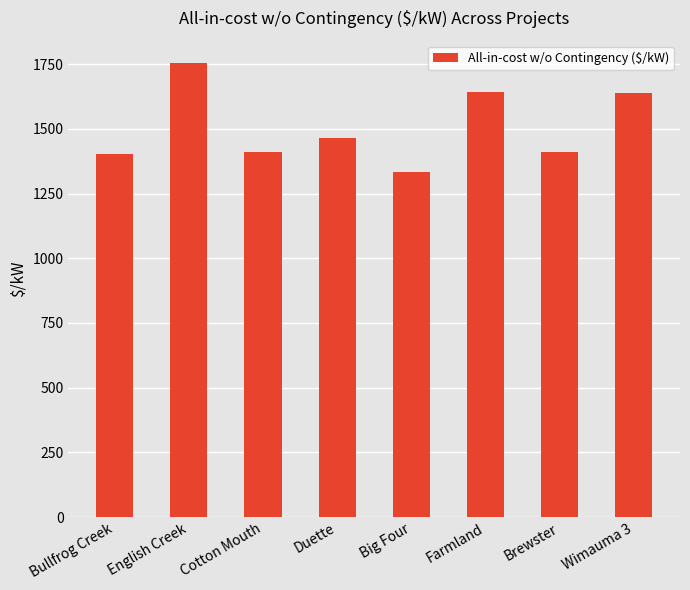

What is the label of the 7th bar from the left?

Brewster